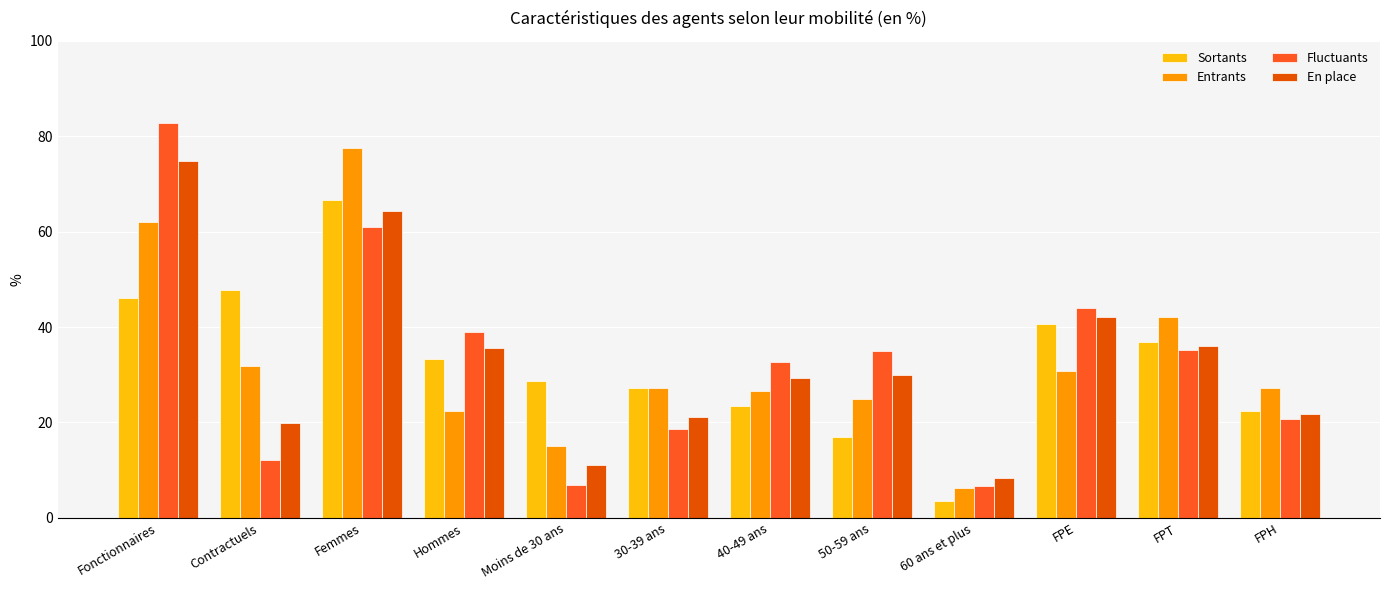

What is the average value of the Entrants series?

32.8